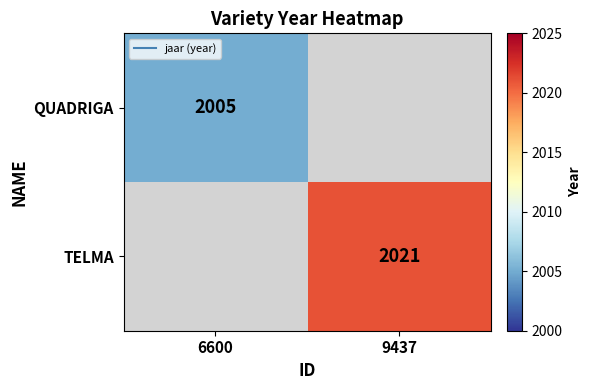

Which series has the widest spread of values?

QUADRIGA